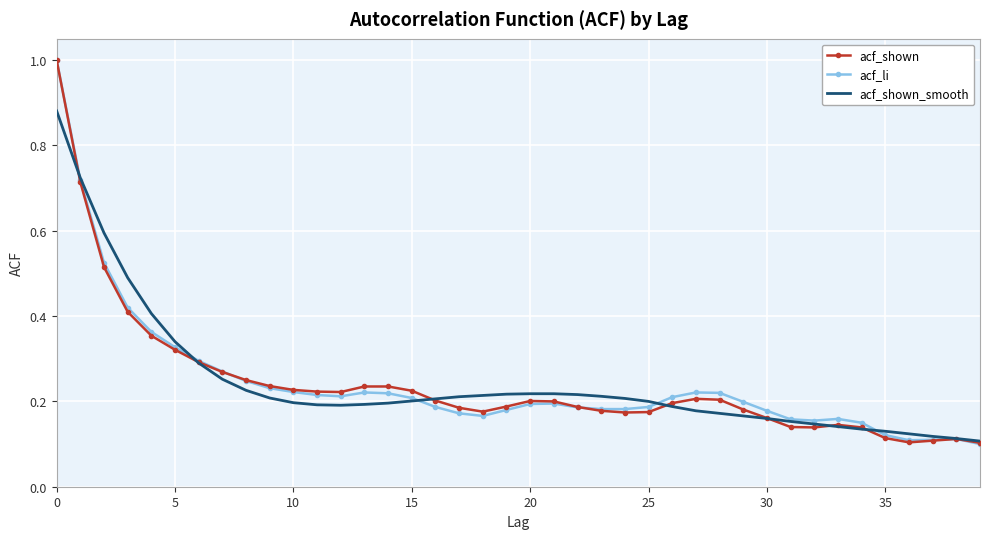

What is the maximum value for acf_shown?

1.0